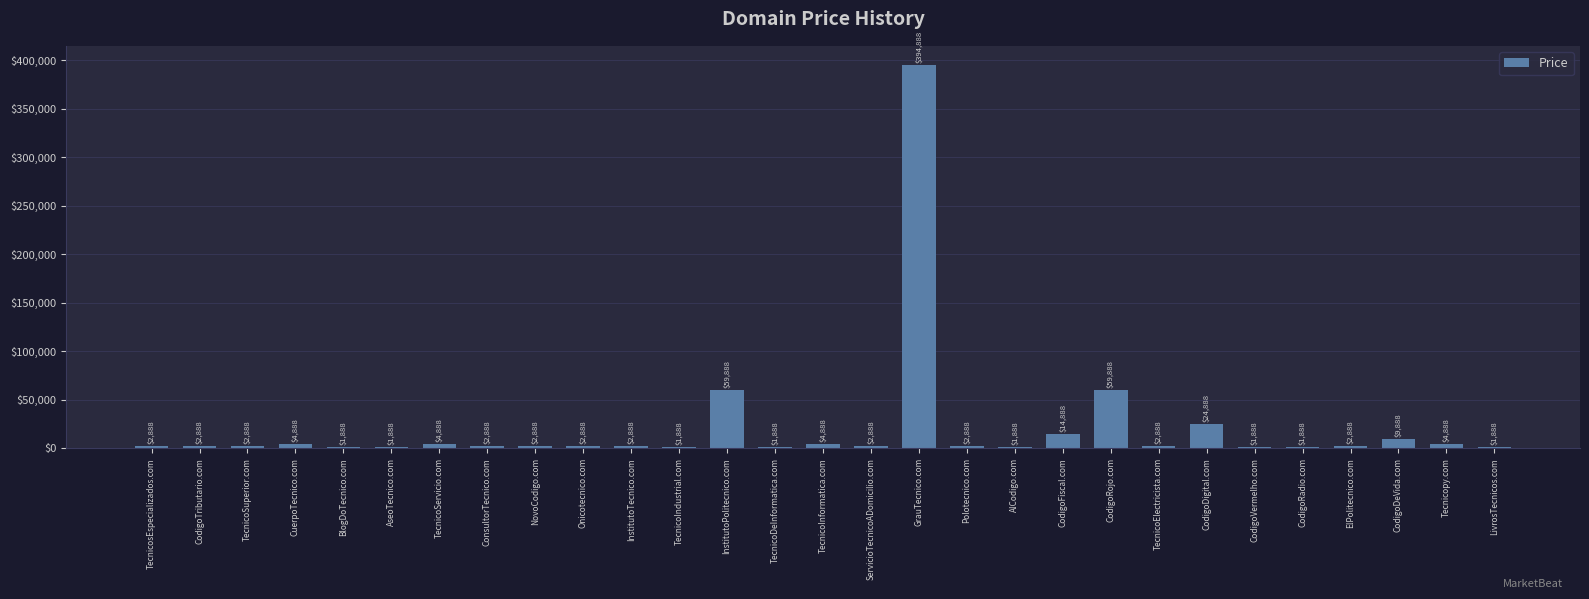

What is the average value?

21750